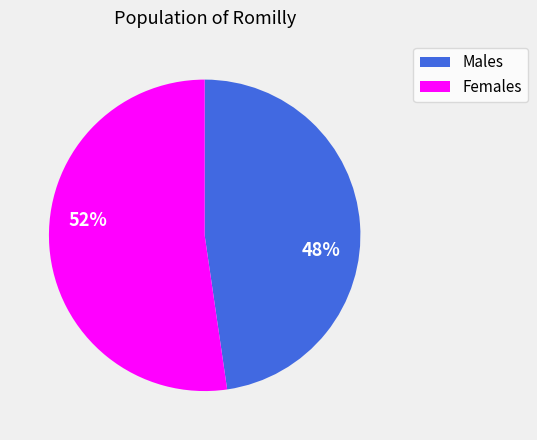

Does any single category account for the majority?

Yes